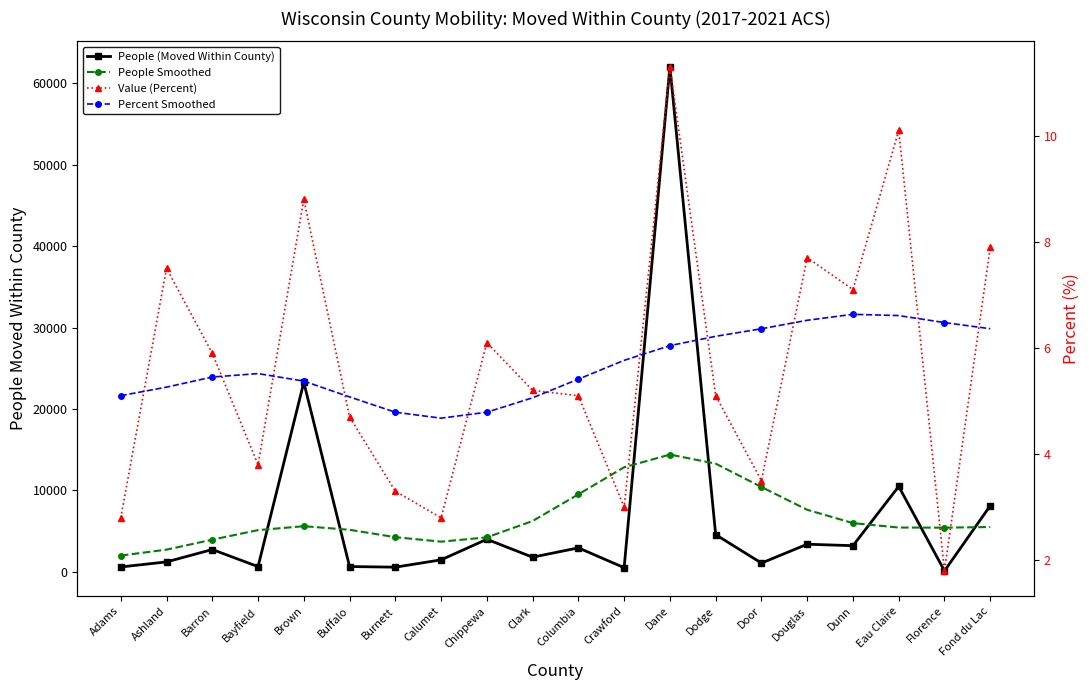

What is the spread (max minus min) of values at Calumet?

3669.2